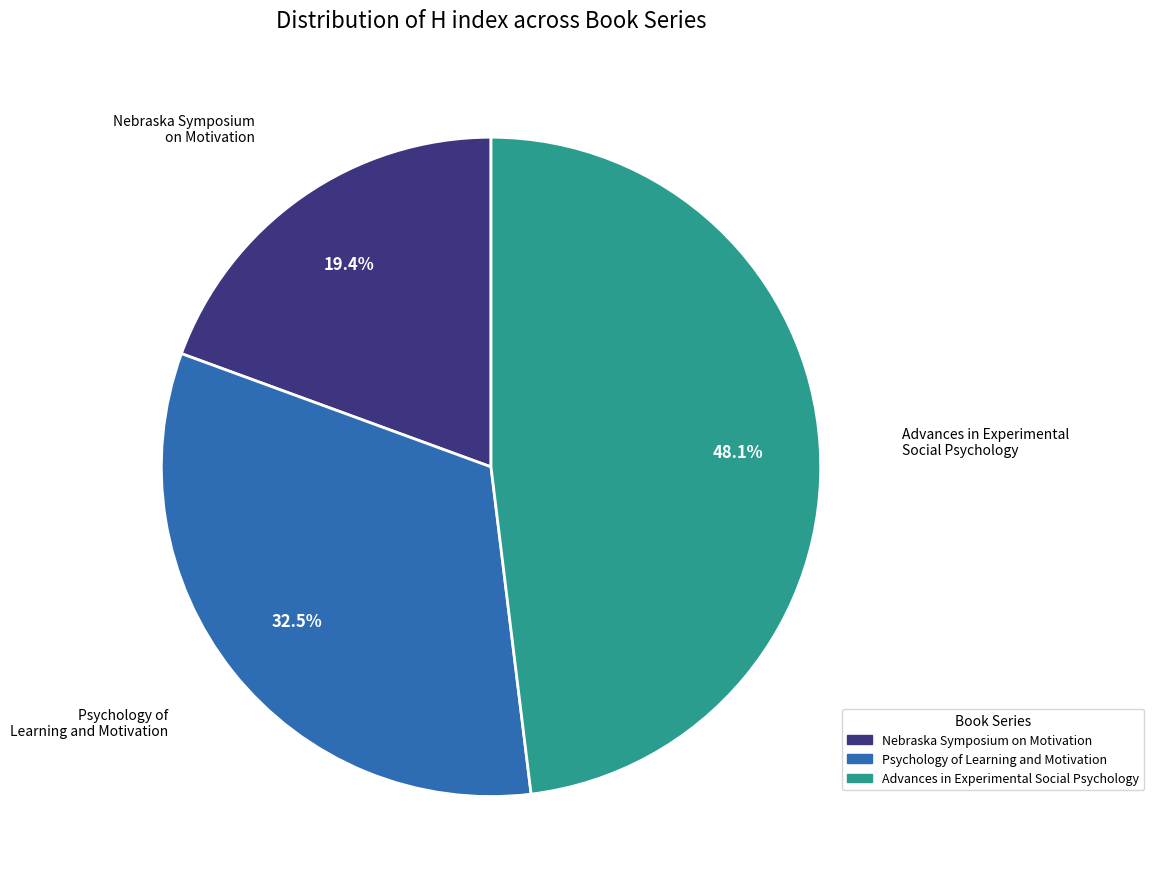

What is the ratio of the value at Advances in Experimental Social Psychology to the value at Nebraska Symposium on Motivation?

2.5